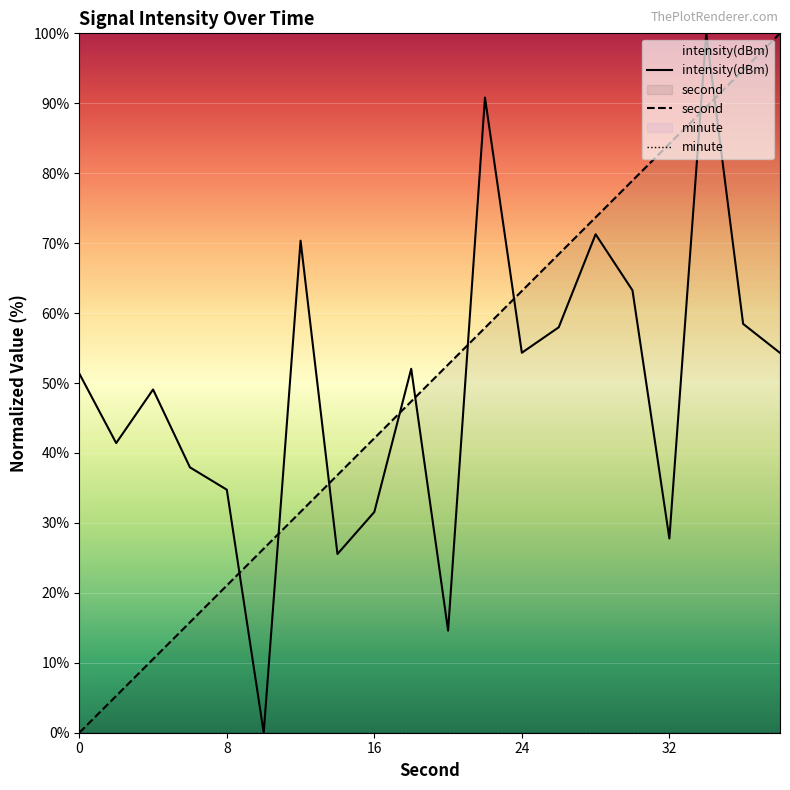

What is the total value across all series at 24?

117.5